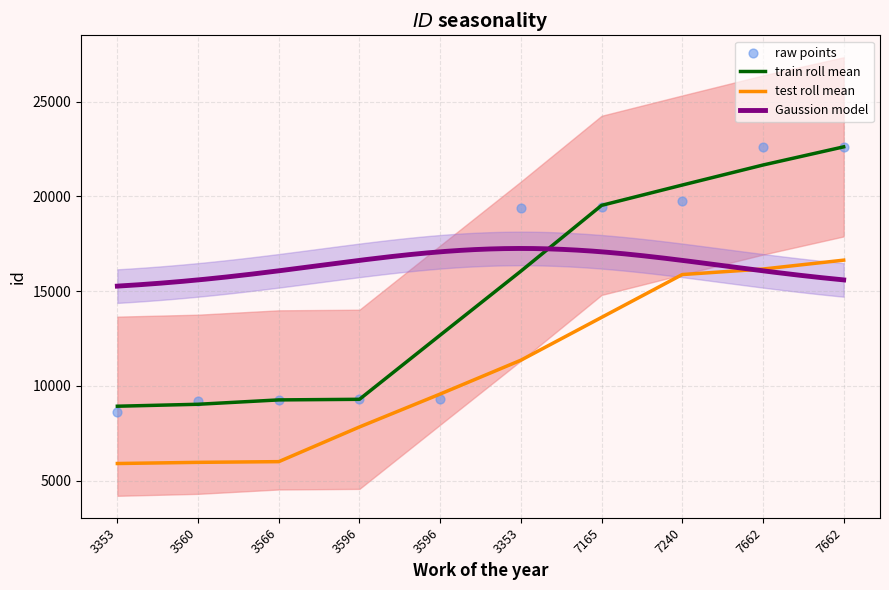

What is the change in value from 3353 to 7662?

+3220